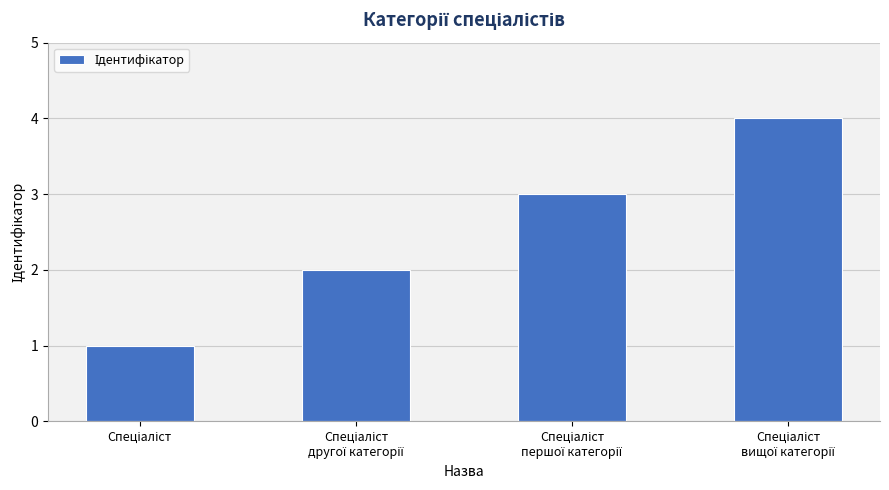

What is the sum of all values?

10